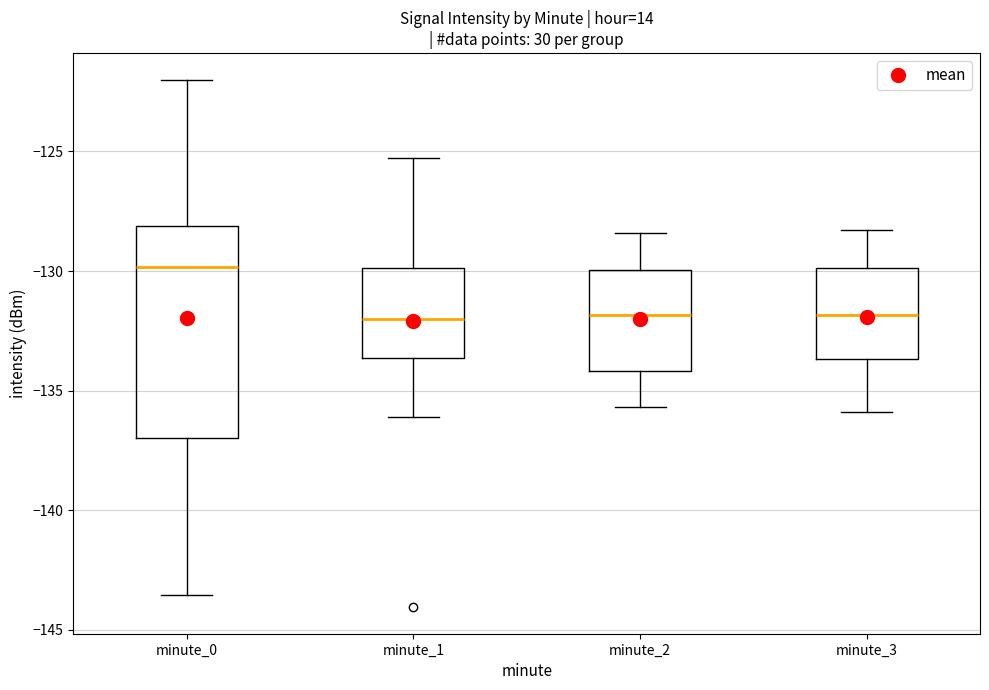

Reading left to right, read every box against the y-axis: the position of its median line, the range the box covers, and the ends of its whiskers. The values are not printed on the chart, so give them approximately, as read against the axis.

minute_0: median -130.0, box -137.0 to -128.0, whiskers -143.5 to -122.0
minute_1: median -132.0, box -133.5 to -130.0, whiskers -136.0 to -125.5
minute_2: median -132.0, box -134.0 to -130.0, whiskers -135.5 to -128.5
minute_3: median -132.0, box -133.5 to -130.0, whiskers -136.0 to -128.5